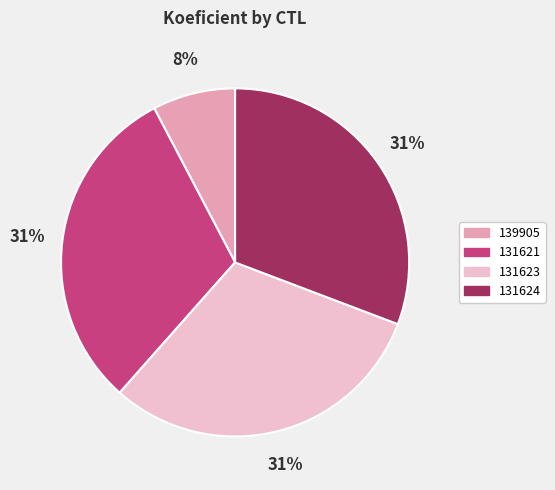

Is the sum of 131624 and 139905 greater than half?

No